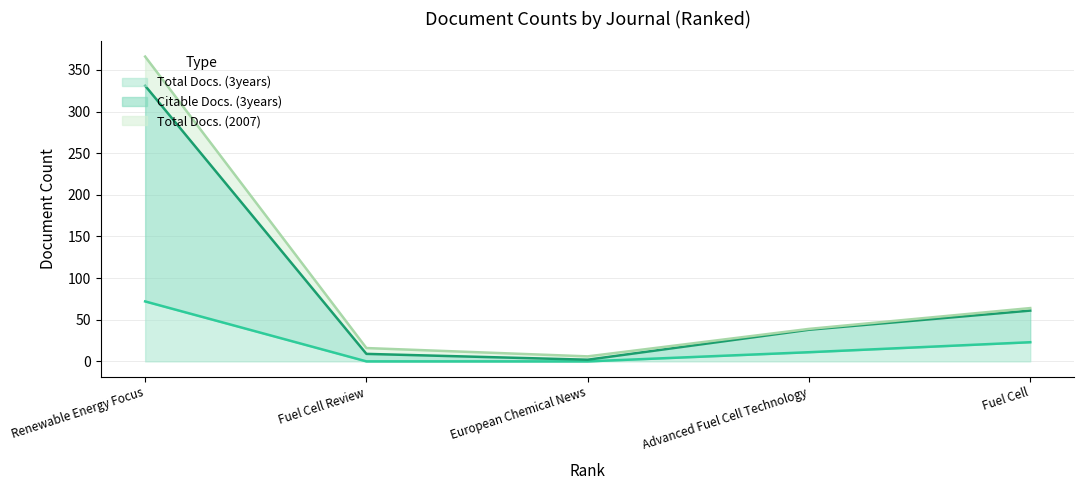

Reading right to left, what are all the values shown in this chart?

Total Docs. (3years): Renewable Energy Focus=72	Fuel Cell Review=0	European Chemical News=0	Advanced Fuel Cell Technology=11	Fuel Cell=23
Citable Docs. (3years): Renewable Energy Focus=259	Fuel Cell Review=9	European Chemical News=2	Advanced Fuel Cell Technology=27	Fuel Cell=38
Total Docs. (2007): Renewable Energy Focus=35	Fuel Cell Review=7	European Chemical News=4	Advanced Fuel Cell Technology=1	Fuel Cell=3